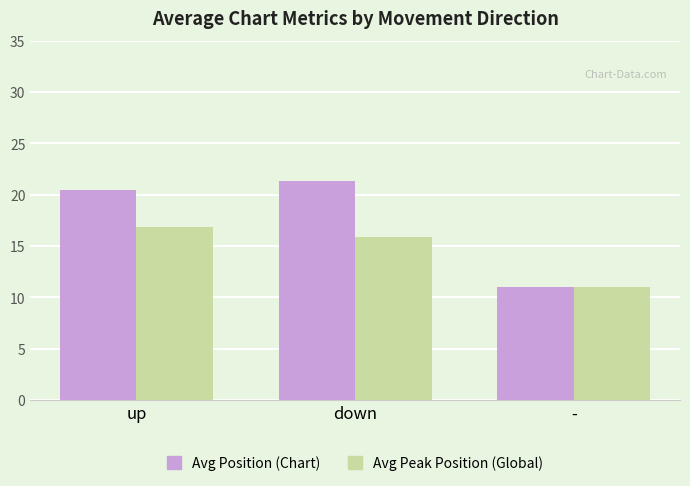

What is the smallest value displayed?

11.0